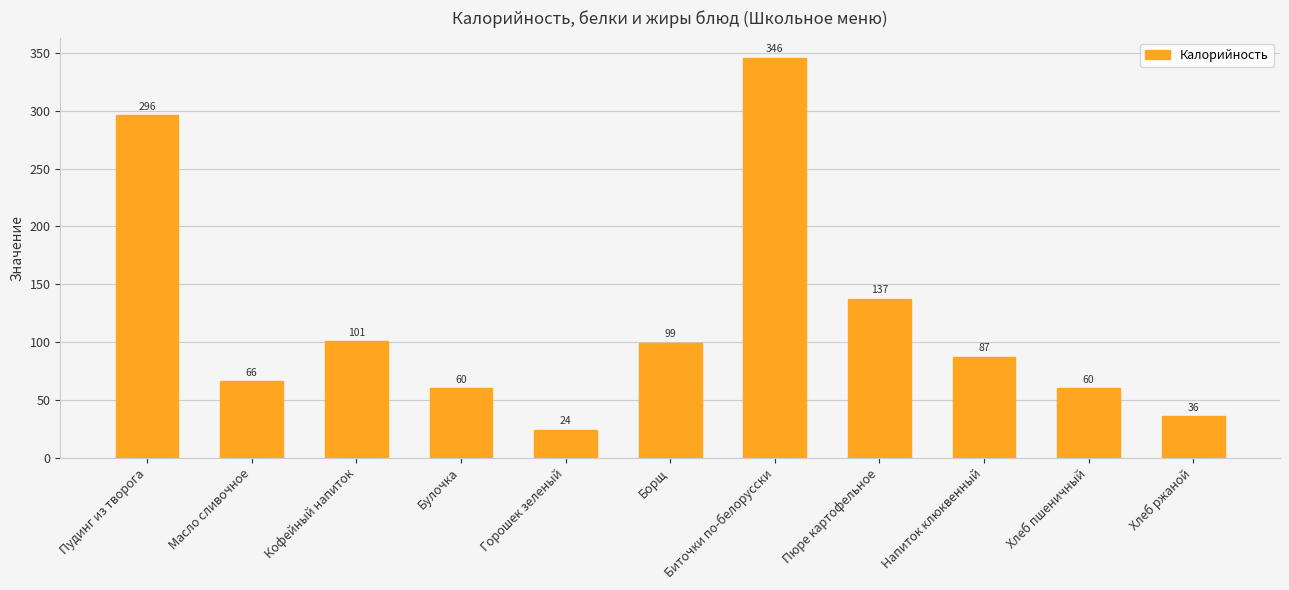

Which category has the highest value across all series?

Биточки по-белорусски